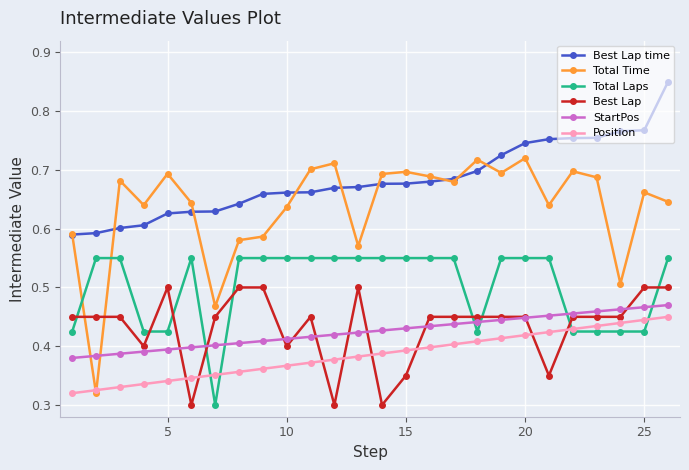

How many Total Laps values are between 0 and 1?

26